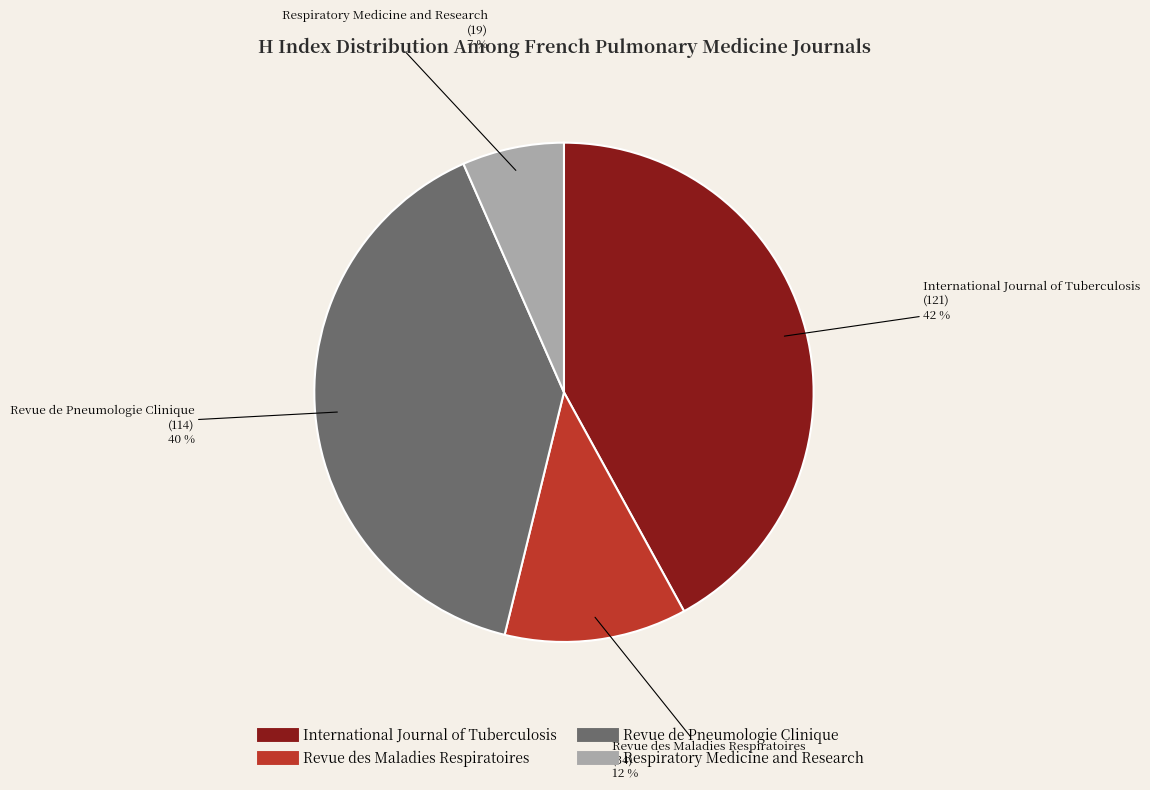

Combined, do International Journal of Tuberculosis and Respiratory Medicine and Research account for over 50%?

No